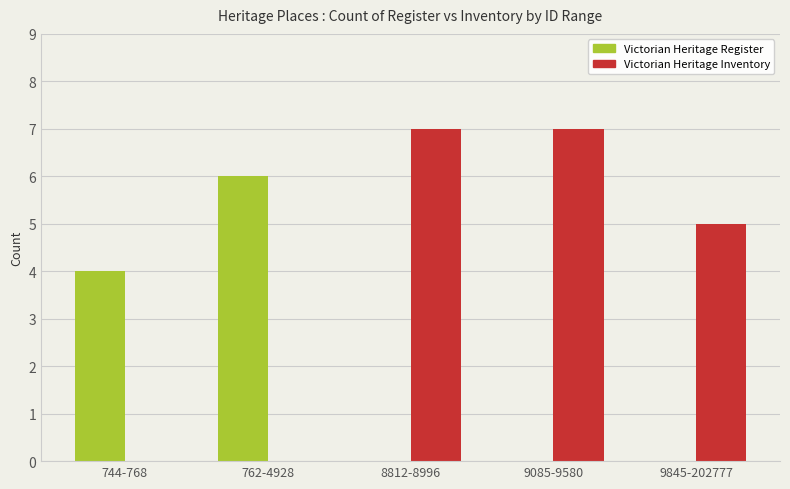

Is it true that Victorian Heritage Register equals 4 at 744-768?

True